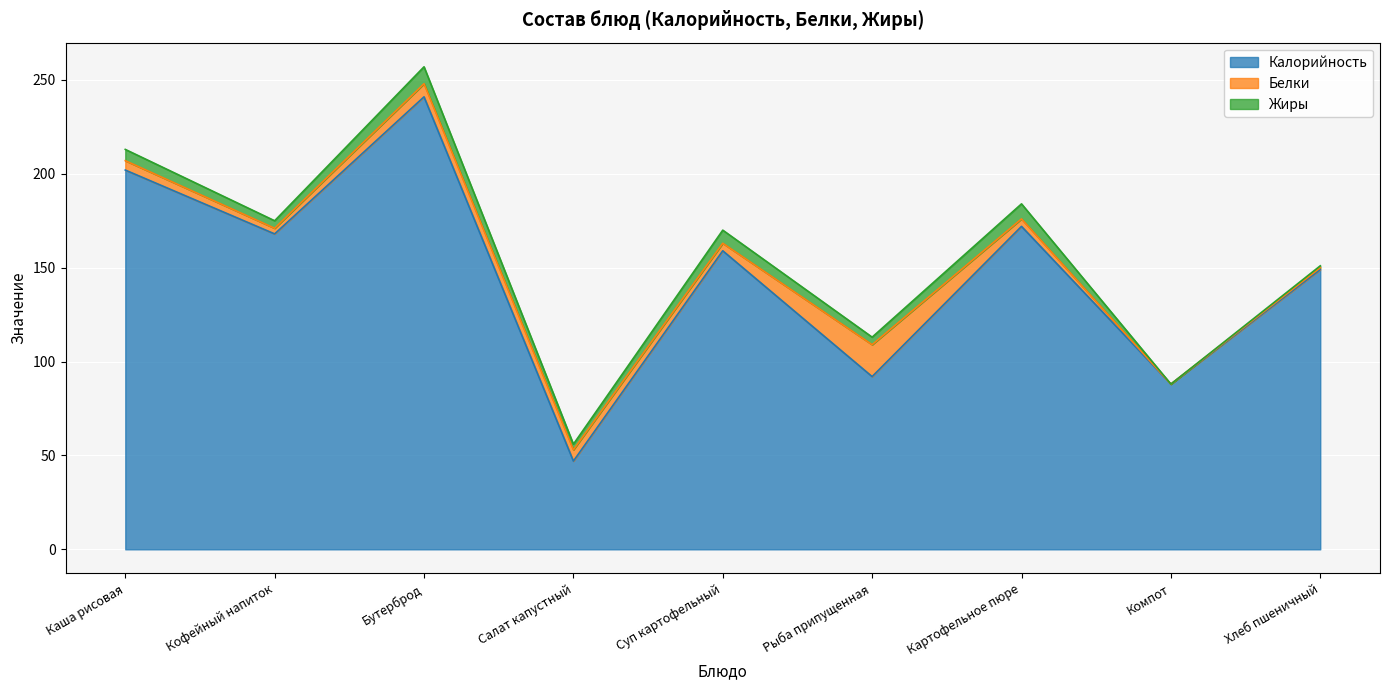

What is the difference between the maximum and minimum values in the Жиры series?

9